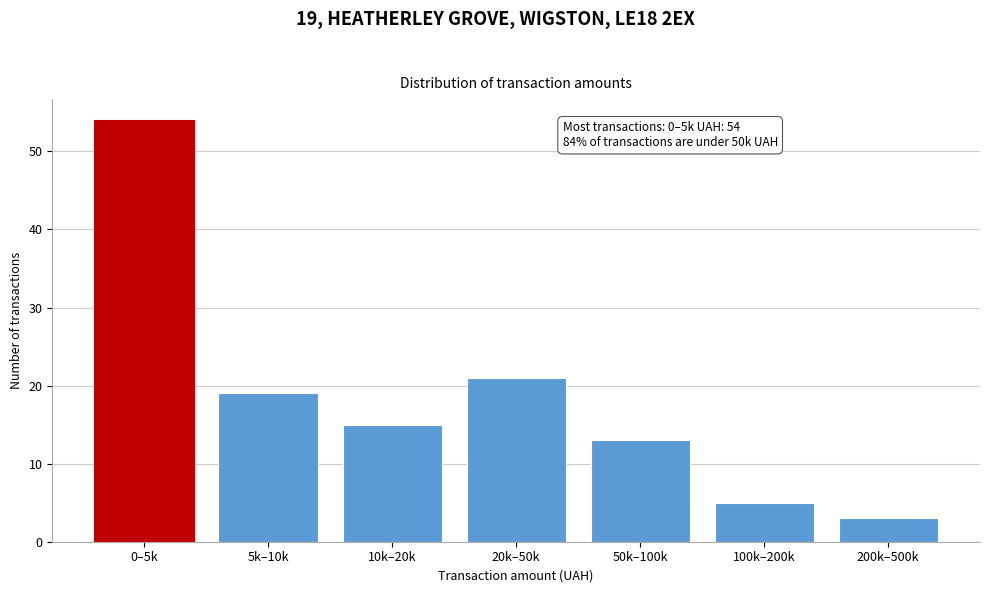

Reading left to right, what are all the values shown in this chart?

0–5k=54	5k–10k=19	10k–20k=15	20k–50k=21	50k–100k=13	100k–200k=5	200k–500k=3